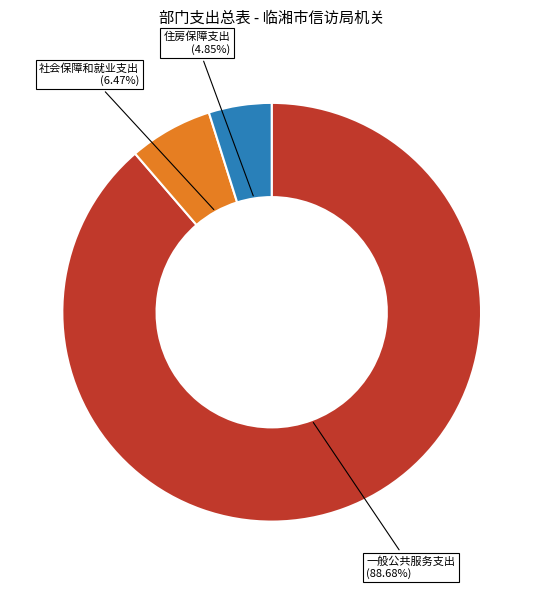

Which category has the smallest portion of the pie?

住房保障支出